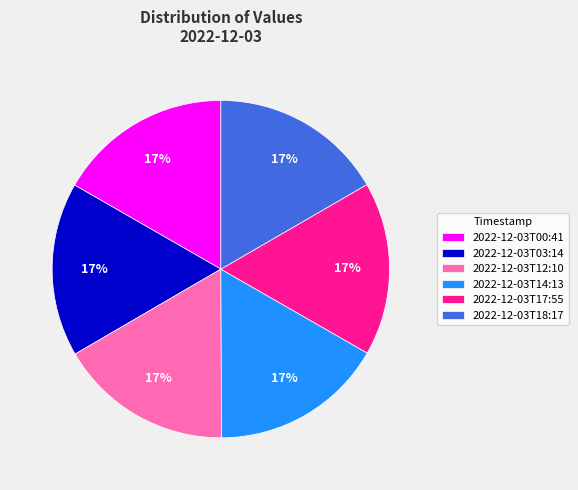

What percentage is the 2022-12-03T18:17 slice, to the nearest percent?

17%